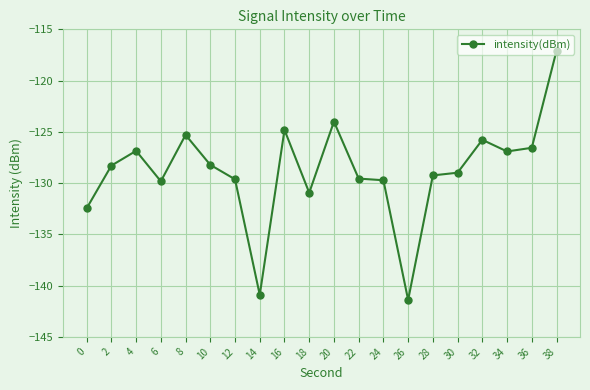

True or false: there are more than 2 points higher than both neighbors.

True